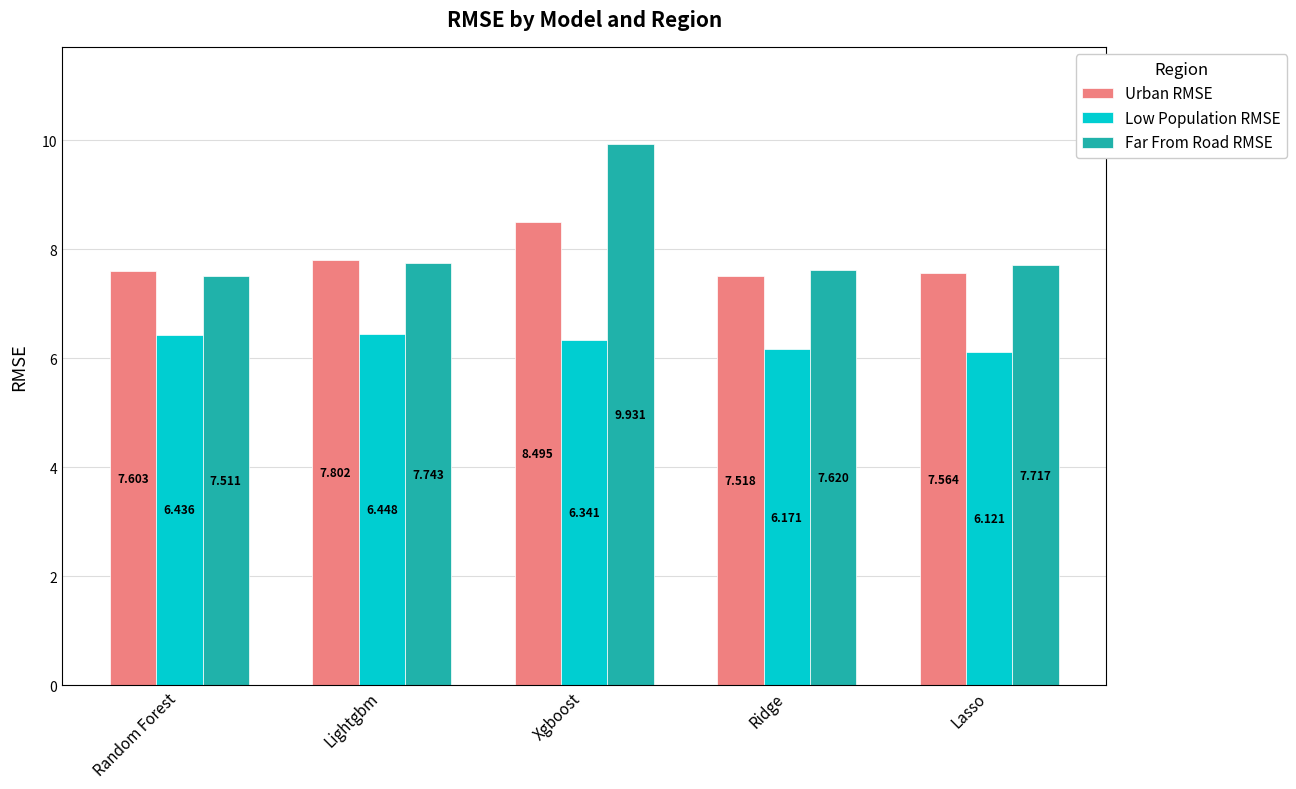

Which category has the highest value across all series?

Xgboost